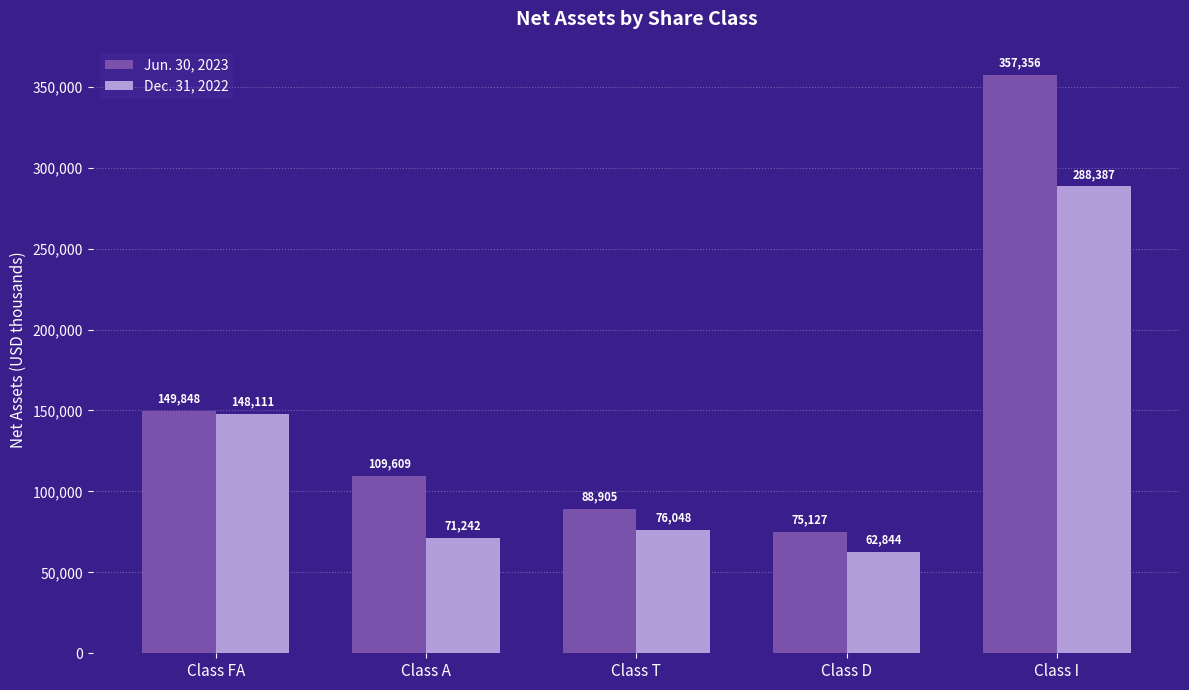

What are all the series names shown in the legend?

Jun. 30, 2023, Dec. 31, 2022